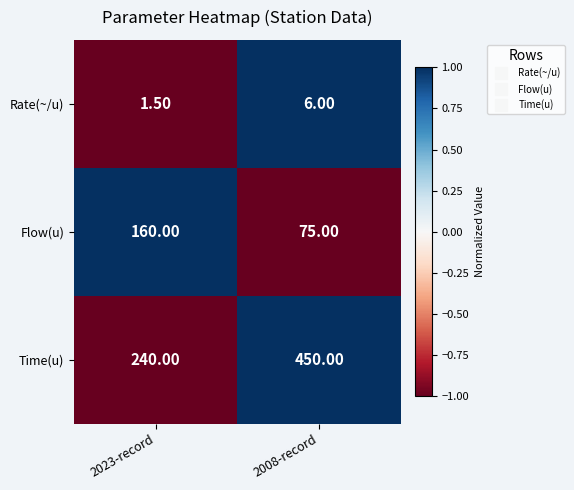

What is the difference between the maximum and minimum values in the Rate(~/u) series?

4.5